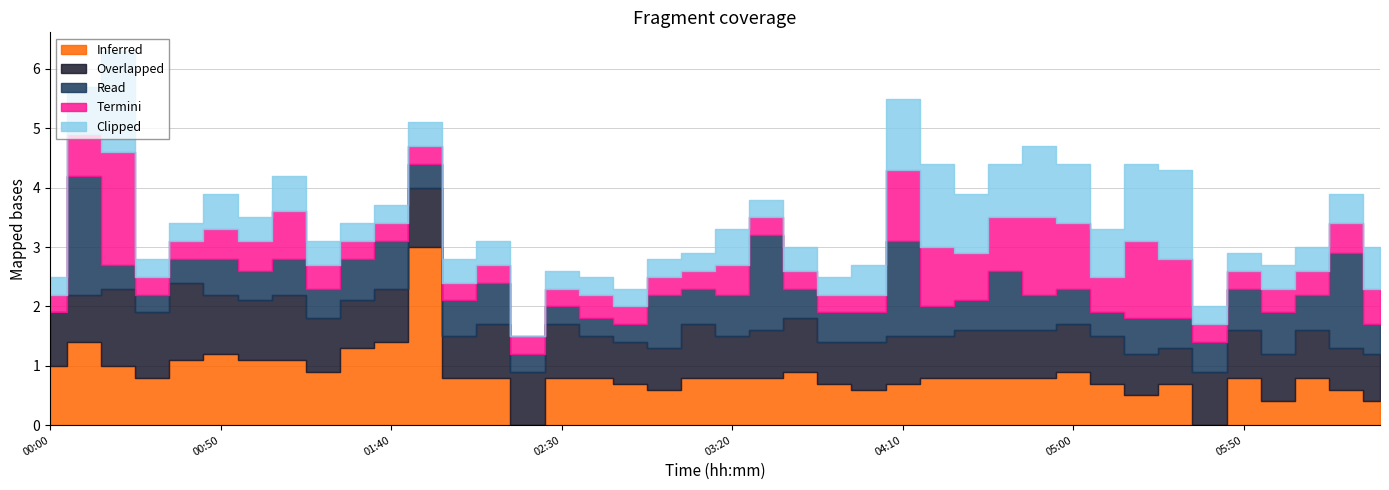

Which has a higher value, 00:00 or 03:10?

00:00